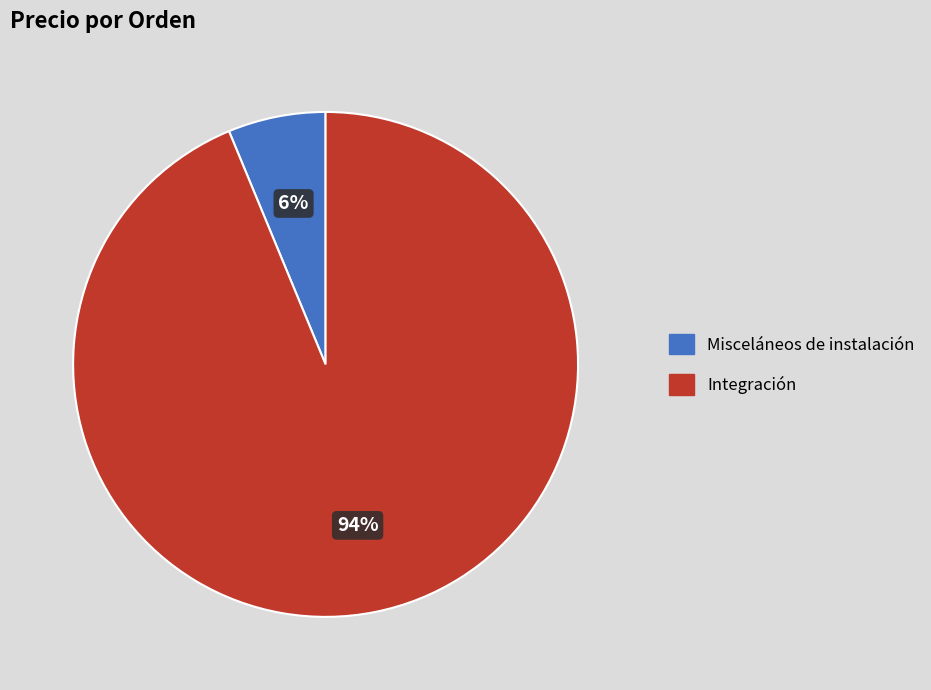

How many segments does this pie chart have?

2